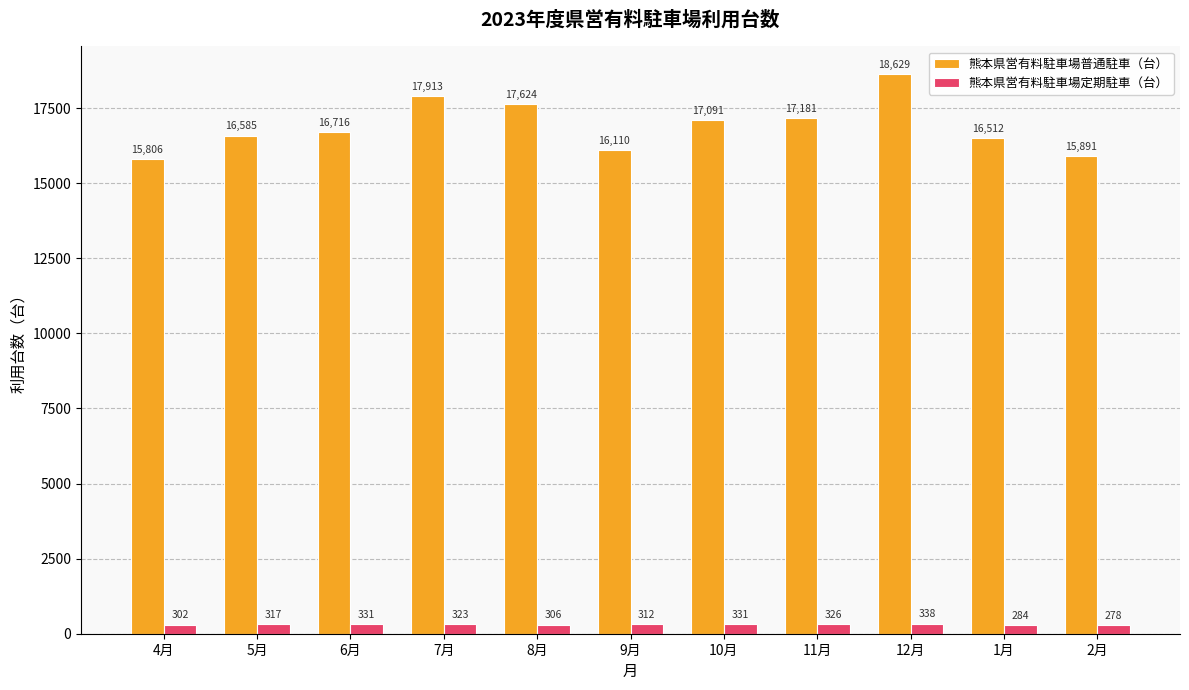

What is the smallest value displayed?

278